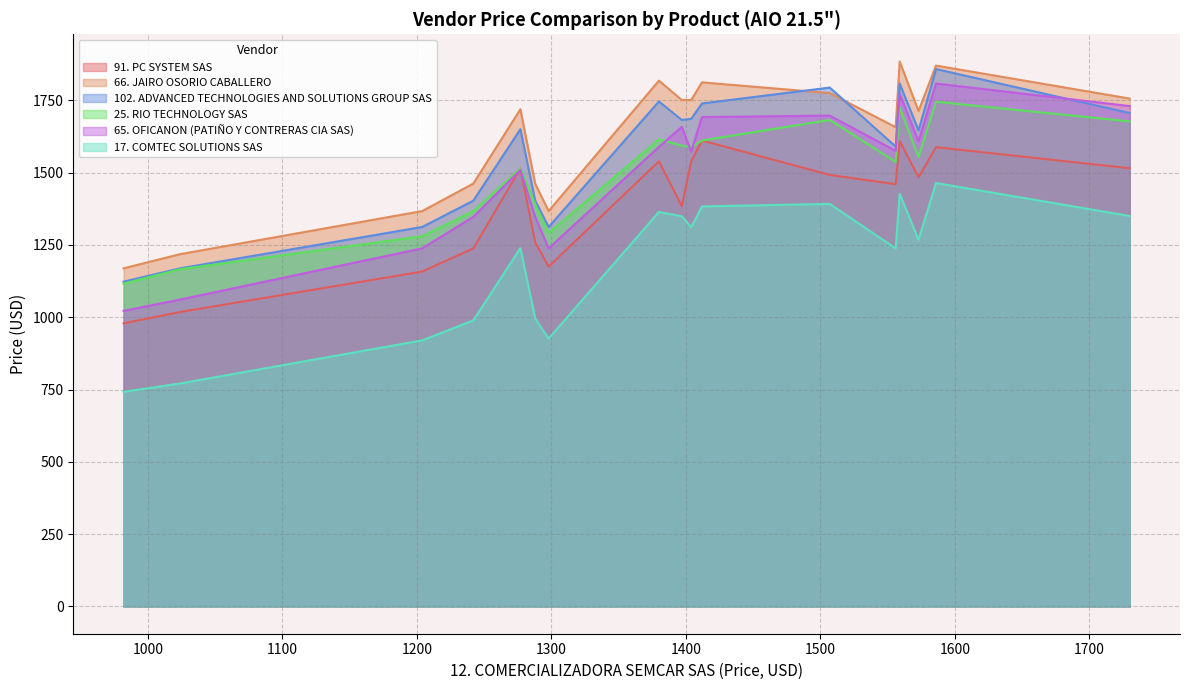

Which series has the widest spread of values?

65. OFICANON (PATIÑO Y CONTRERAS CIA SAS)